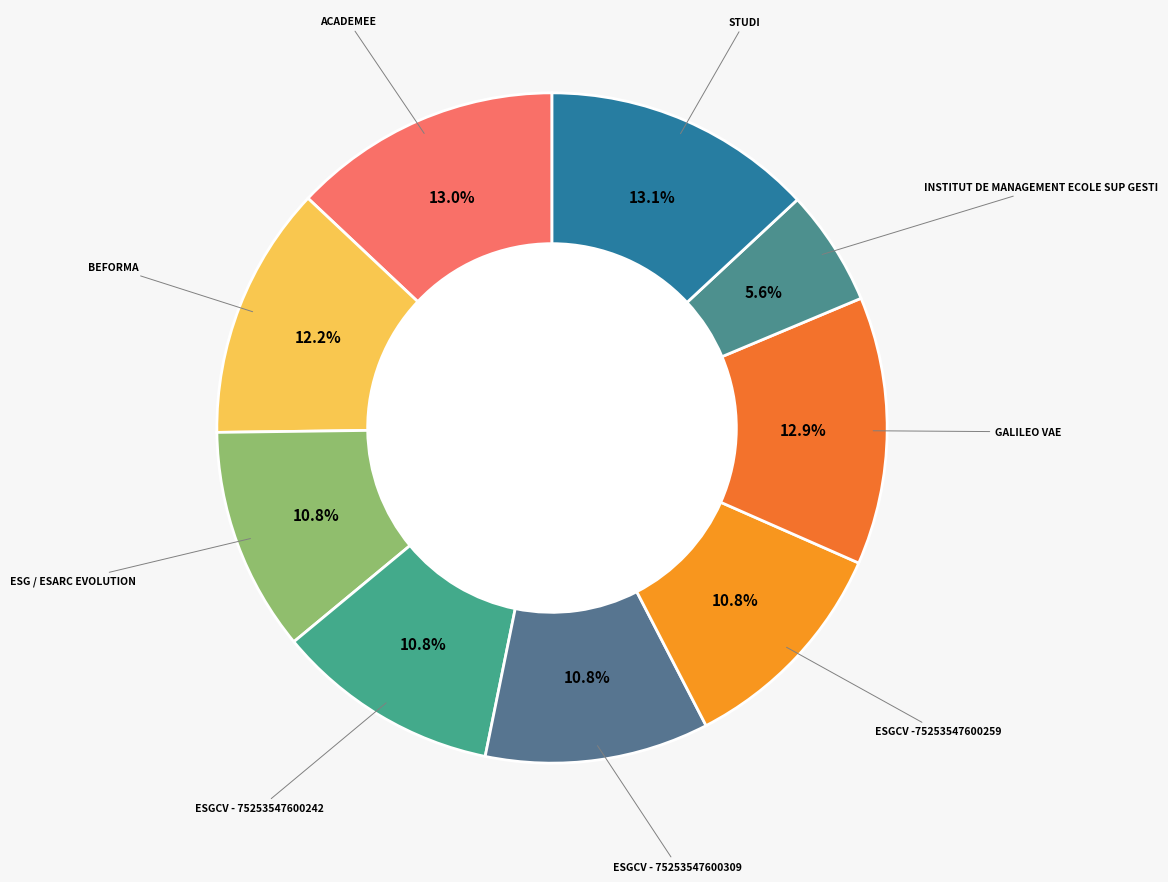

How many slices are in this pie chart?

9